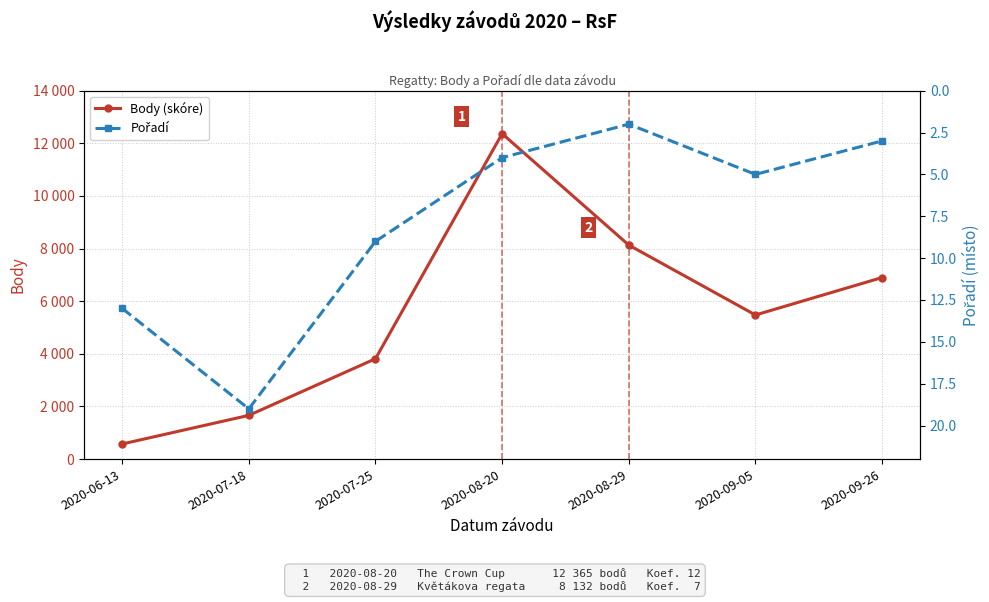

At which label is Pořadí closest to 10?

2020-07-25